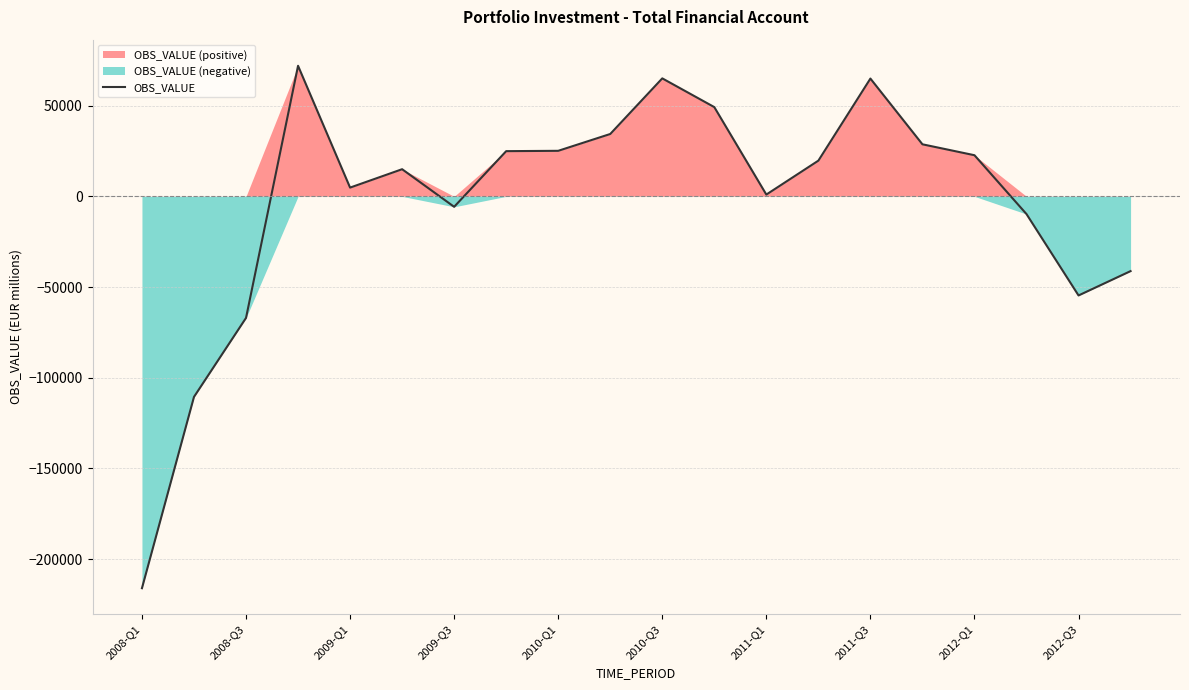

The value of OBS_VALUE at 2008-Q1 is -216073.5. True or false?

True